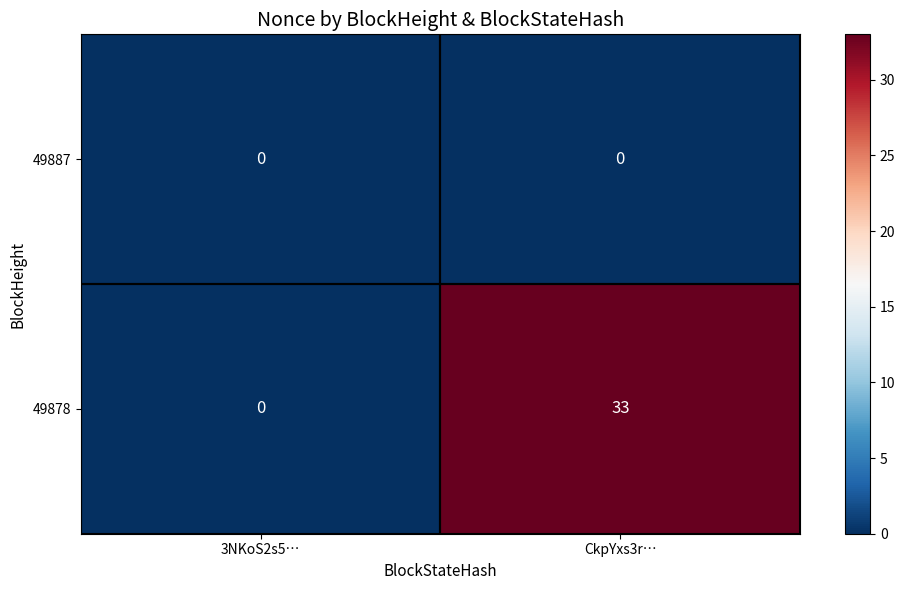

Which series has the largest total across all categories?

49878